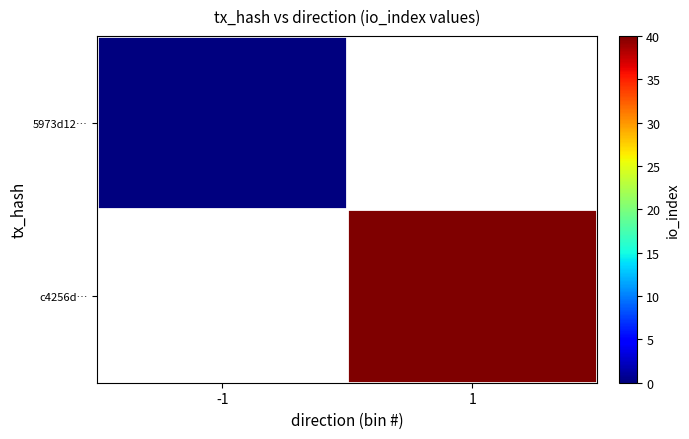

Which series has the largest range (max minus min)?

5973d12…